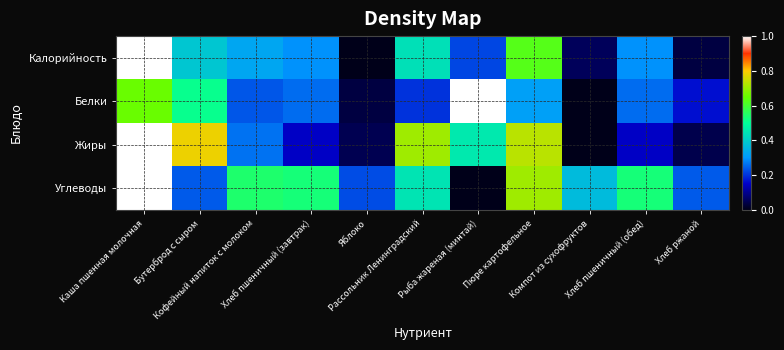

At how many categories does at least one series exceed 0?

11